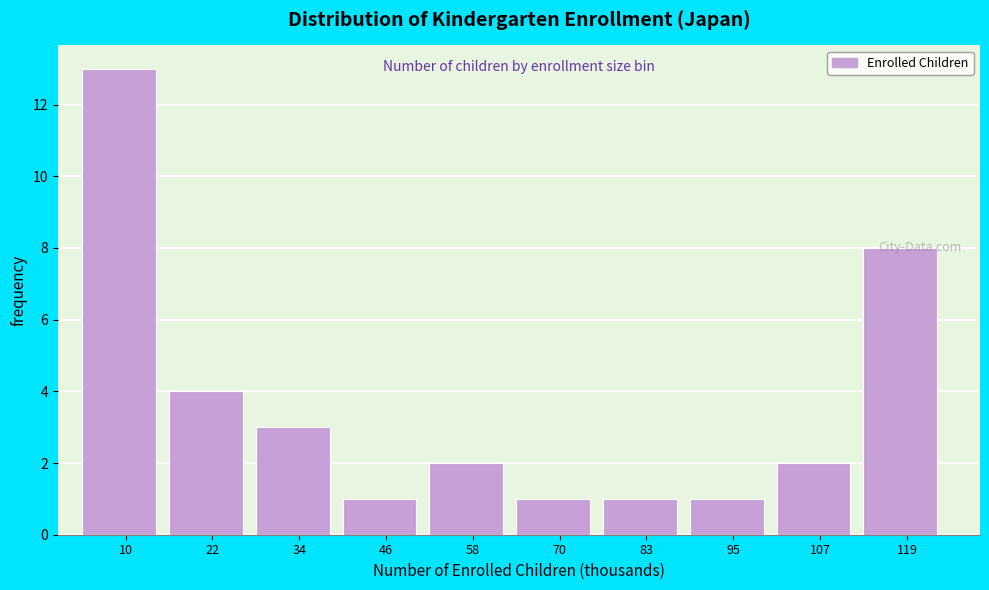

Reading left to right, transcribe this chart: for each bar, give the range it covers on the x-axis and its height. Neither the bar edges nor the heights are printed on the chart, so give them approximately, as read against the axes.

4 to 16: 13
16 to 28: 4
28 to 40: 3
40 to 52: 1
52 to 64: 2
64 to 76: 1
76 to 88: 1
88 to 100: 1
100 to 112: 2
112 to 126: 8